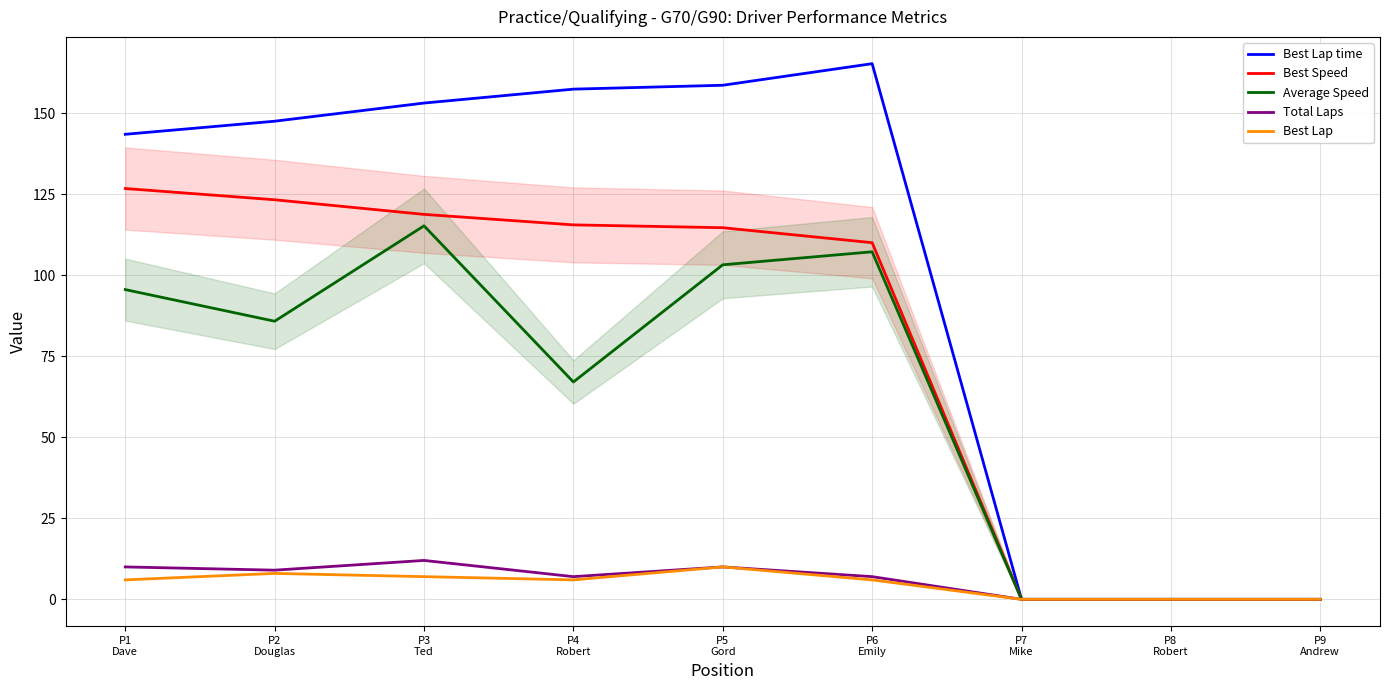

At which category does the chart reach its minimum across all series?

P7
Mike